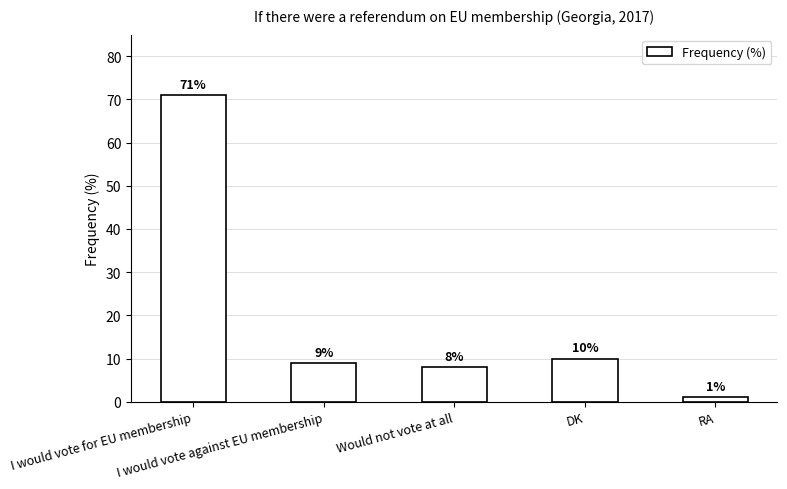

What is the difference between the maximum and minimum values?

70